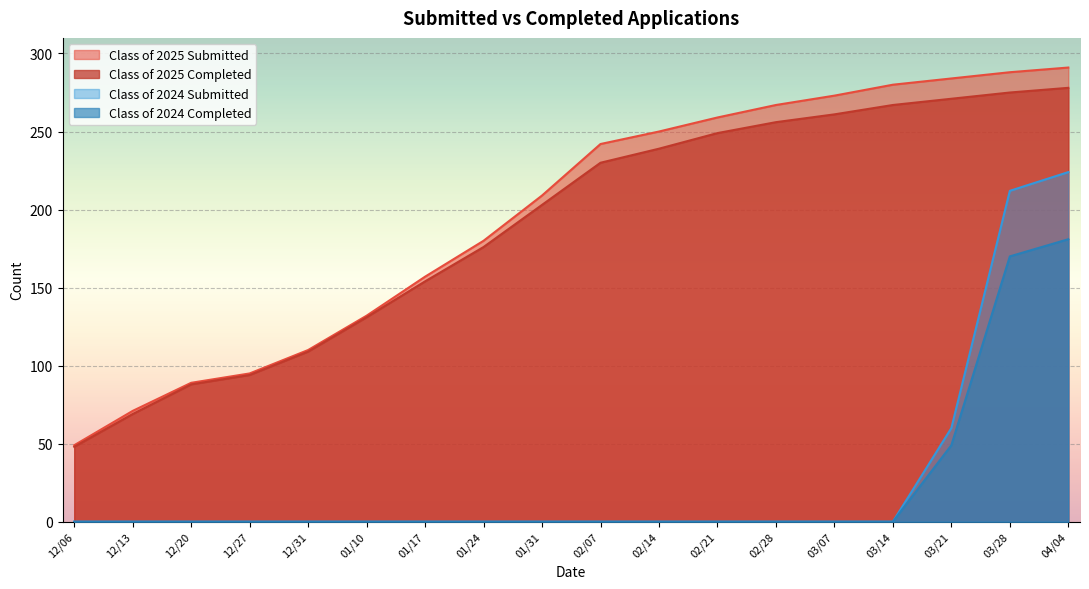

Which category has the highest value across all series?

04/04